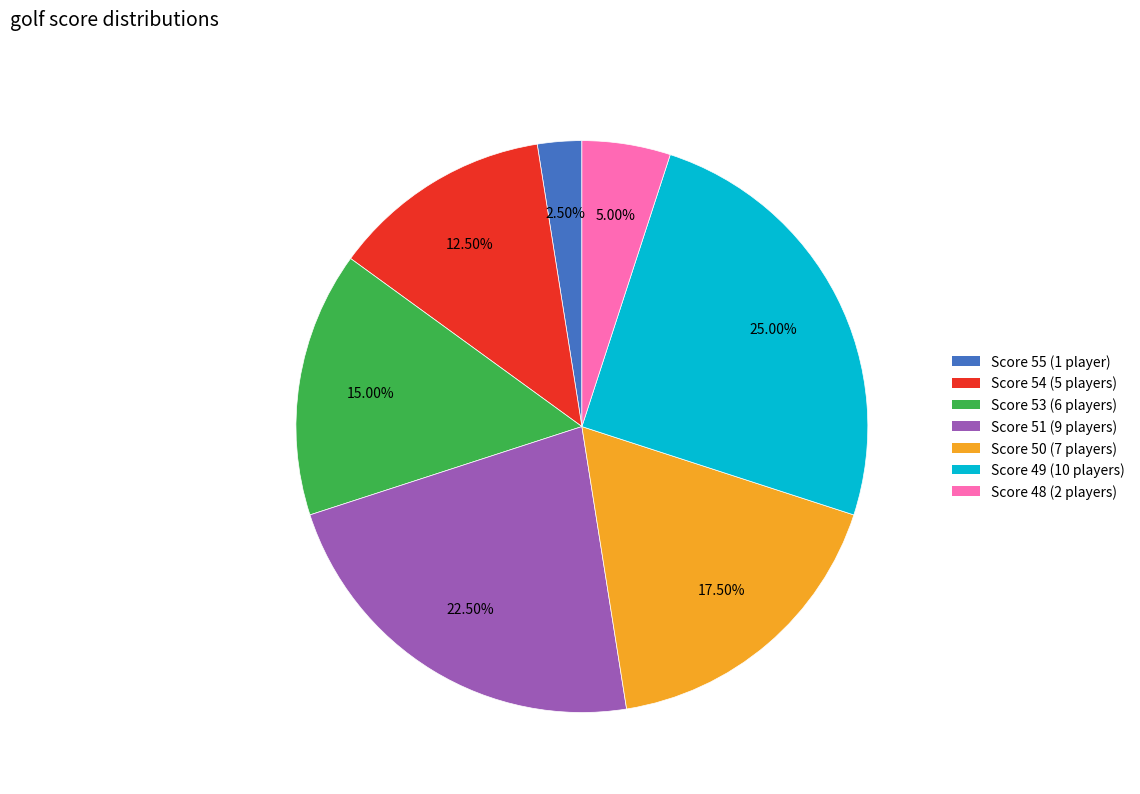

Is there a majority slice in this chart?

No